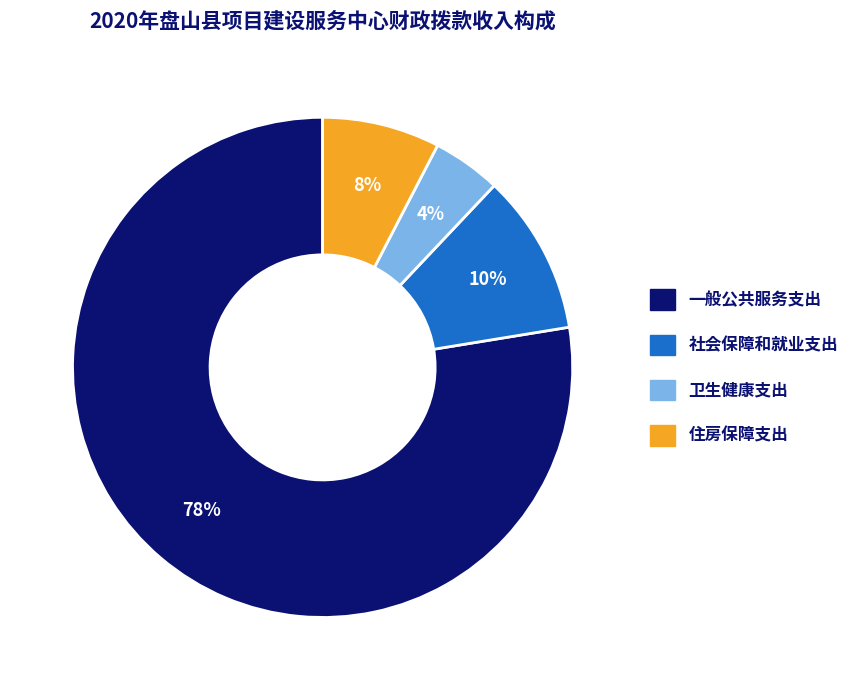

Which category accounts for the majority?

一般公共服务支出